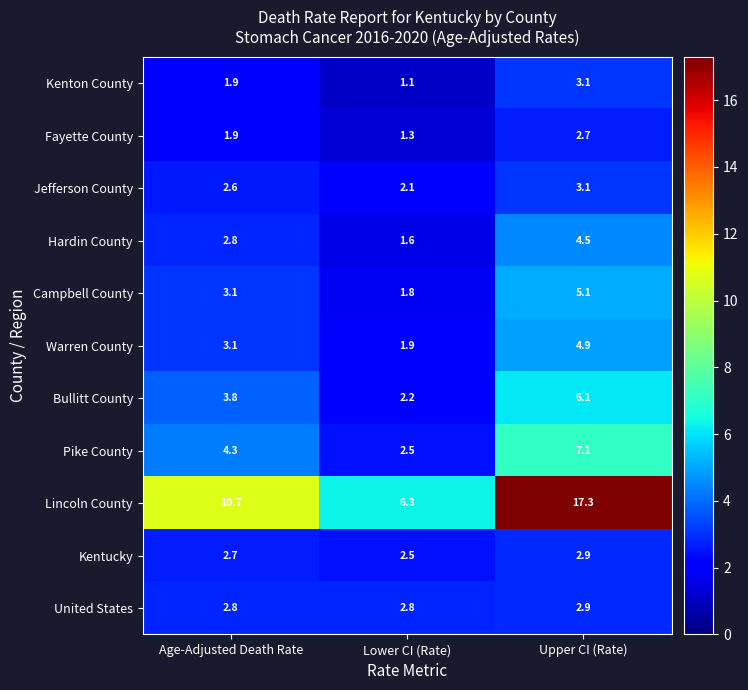

Count the number of data series in this chart.

11